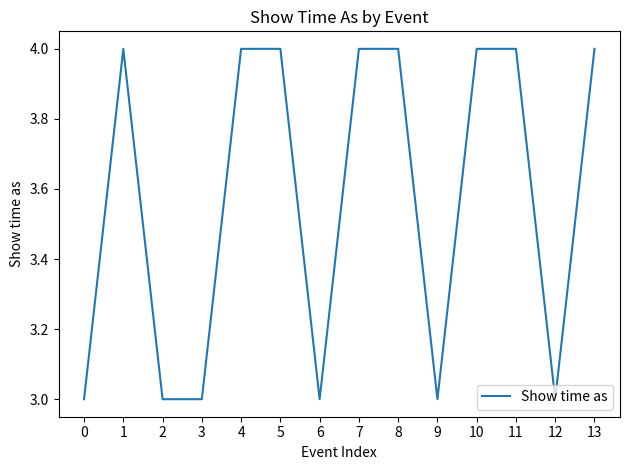

Reading left to right, transcribe all the data shown in this chart.

0=3	1=4	2=3	3=3	4=4	5=4	6=3	7=4	8=4	9=3	10=4	11=4	12=3	13=4